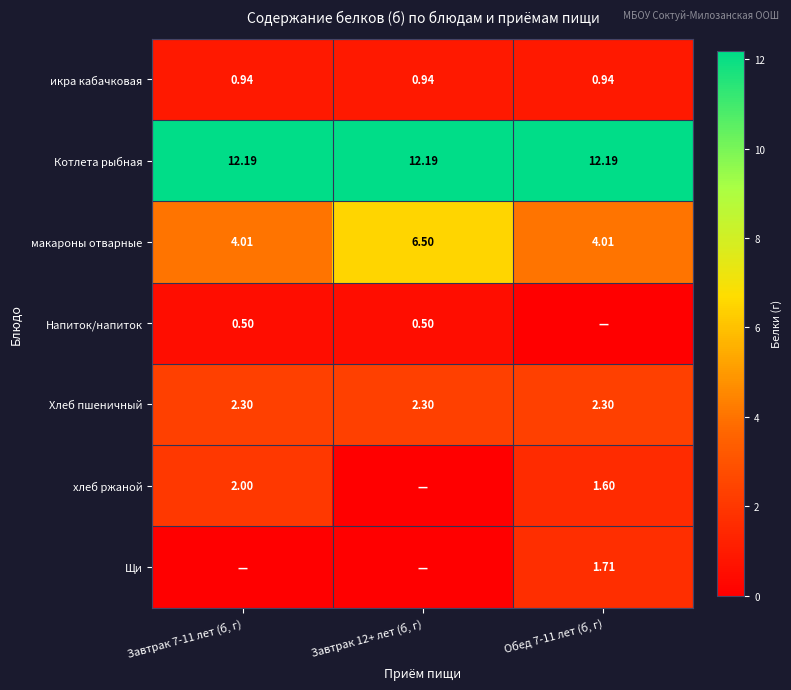

Is the value of Котлета рыбная at Обед 7-11 лет (б, г) greater than the value of Напиток/напиток at Завтрак 7-11 лет (б, г)?

Yes